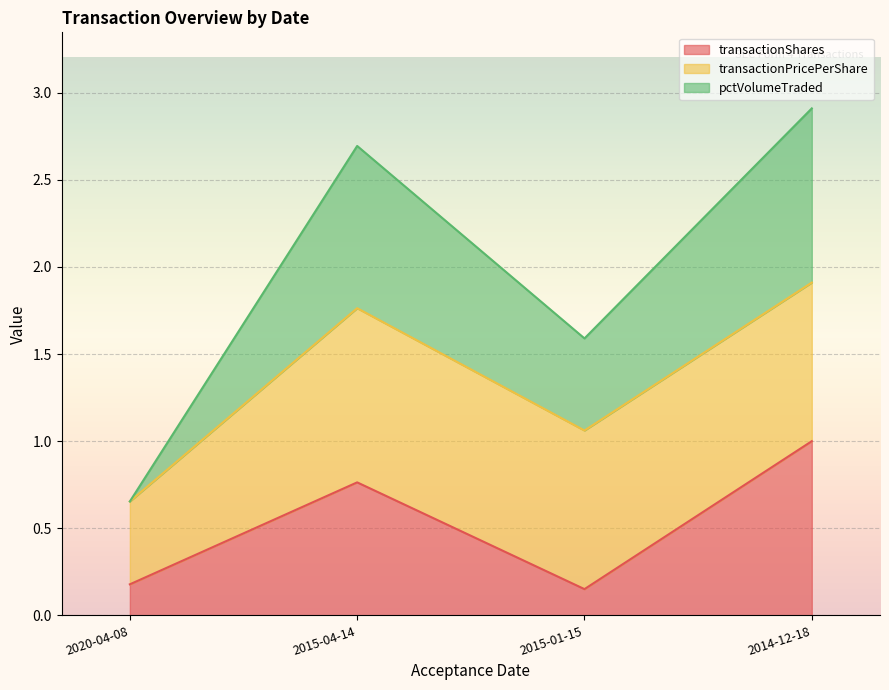

What is the difference between the highest and lowest values at 2015-01-15?

1.4